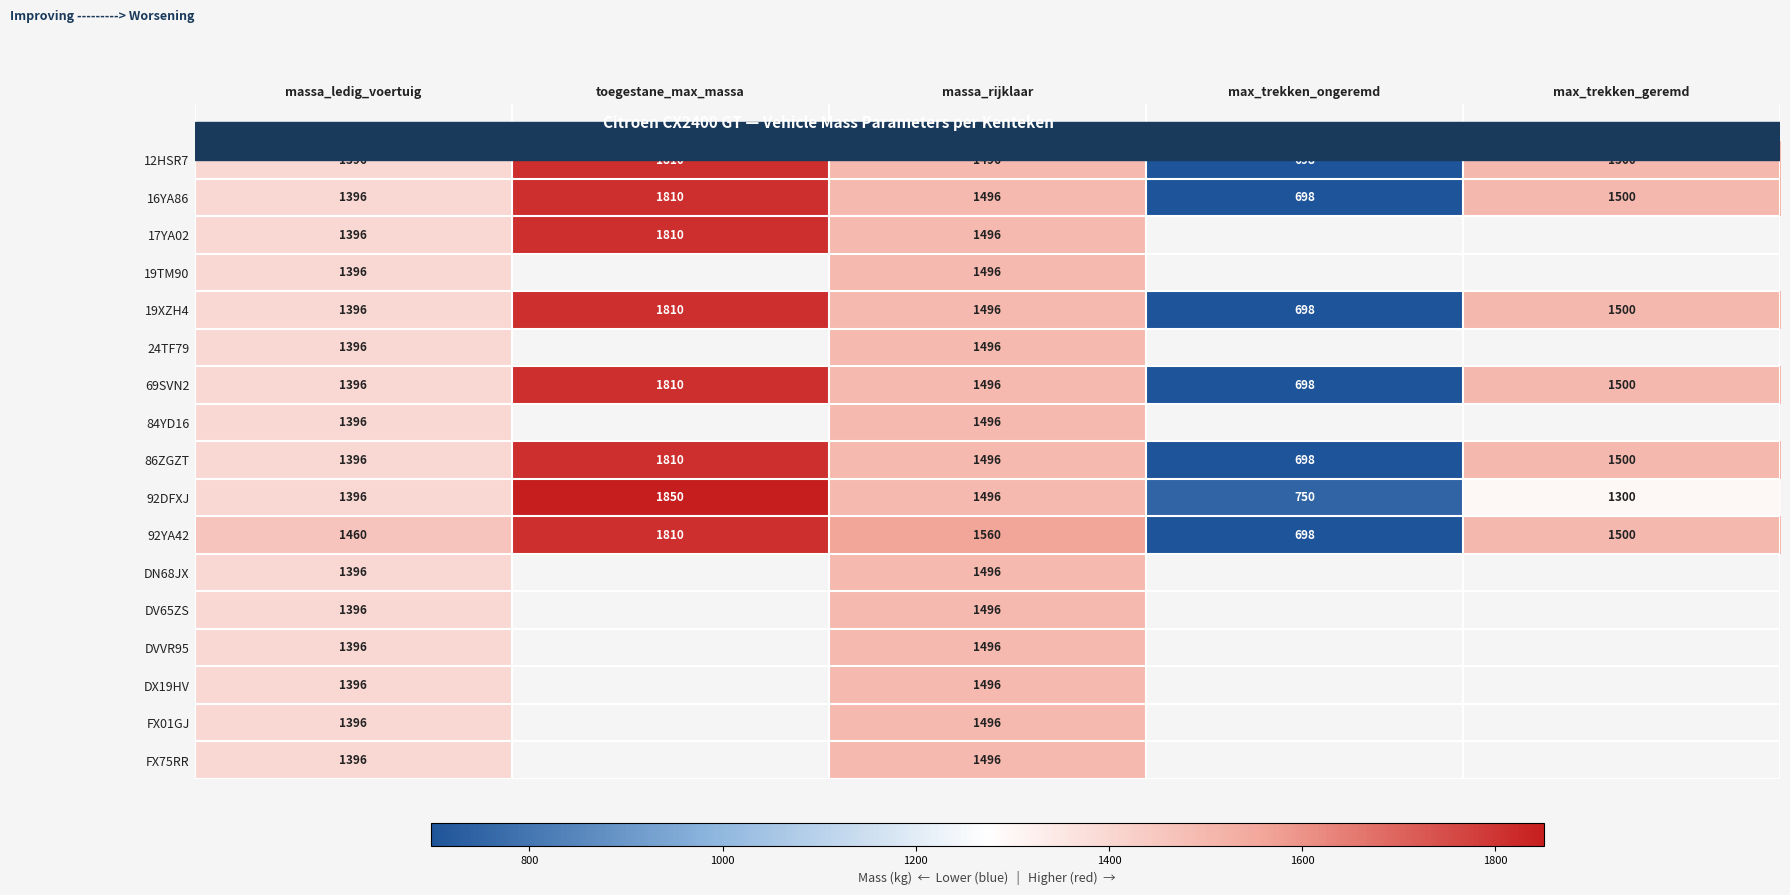

Between max_trekken_ongeremd and toegestane_max_massa, which is larger?

toegestane_max_massa